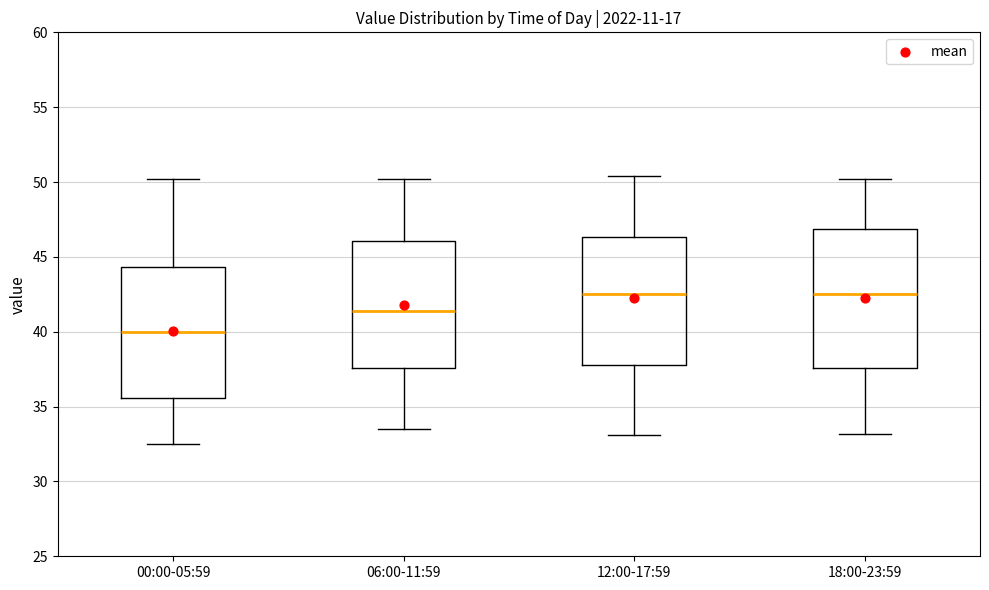

Which box has the lowest median line?

00:00-05:59